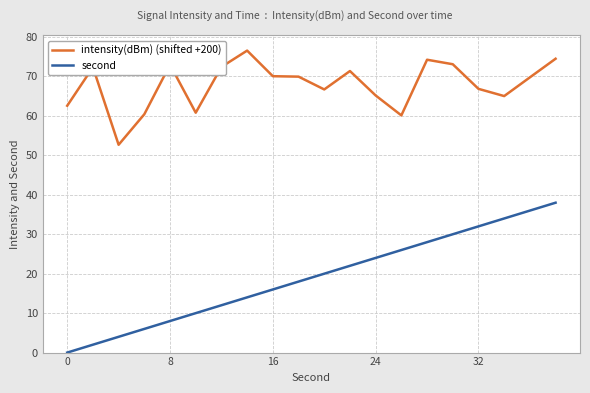

How many distinct data groups are displayed?

2